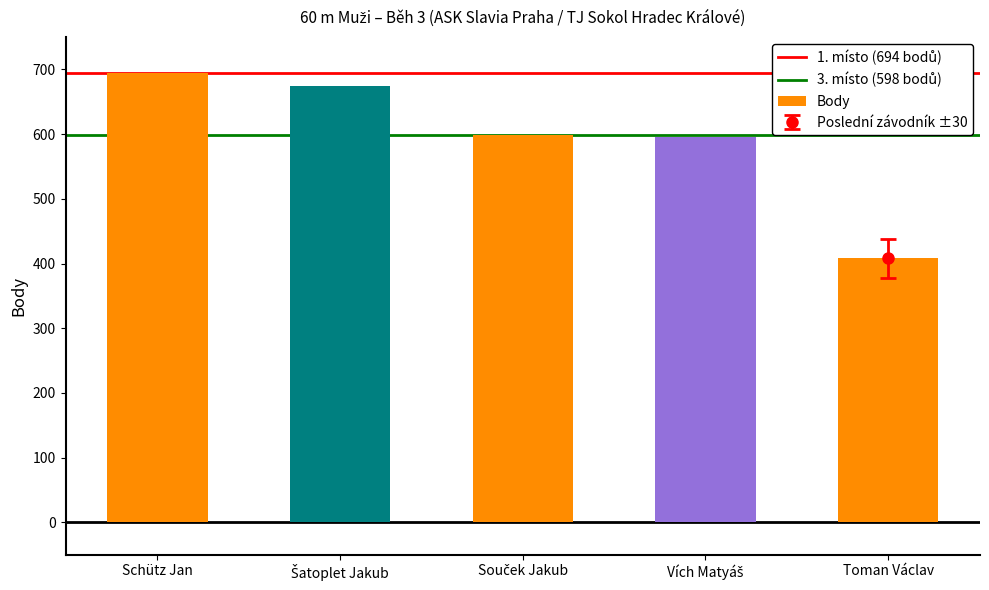

Which label corresponds to the smallest value in the chart?

Toman Václav